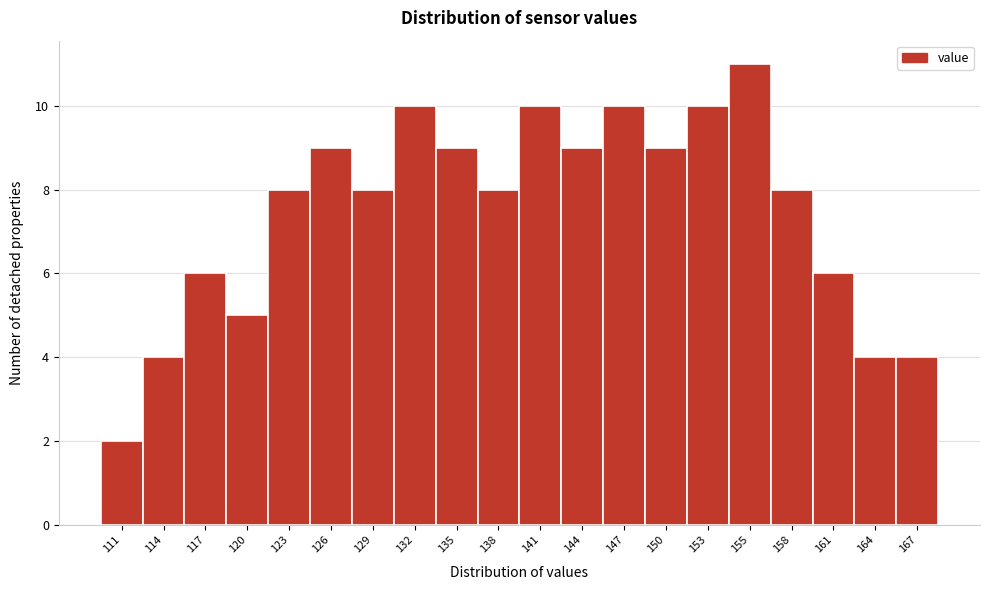

Reading right to left, transcribe all the data shown in this chart.

4	4	6	8	11	10	9	10	9	10	8	9	10	8	9	8	5	6	4	2